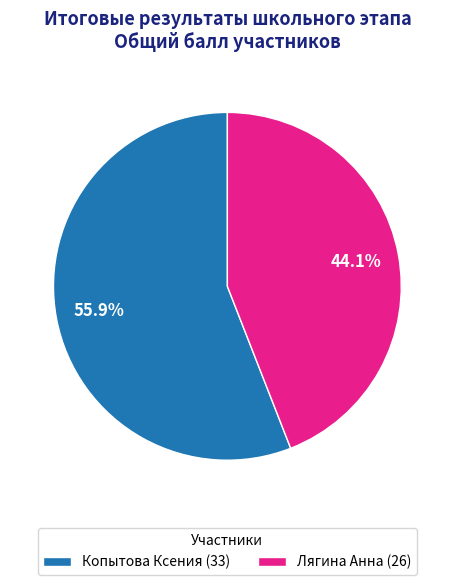

To the nearest percent, what is the combined percentage of Копытова Ксения and Лягина Анна?

100%